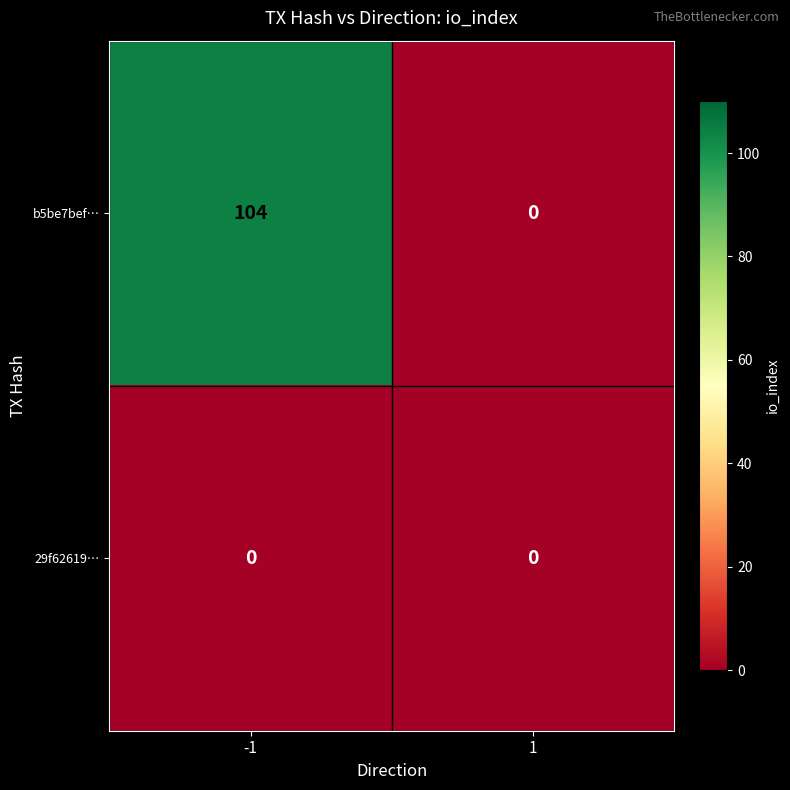

Reading right to left, list all the values displayed in this chart.

b5be7bef…: 1=0	-1=104
29f62619…: 1=0	-1=0